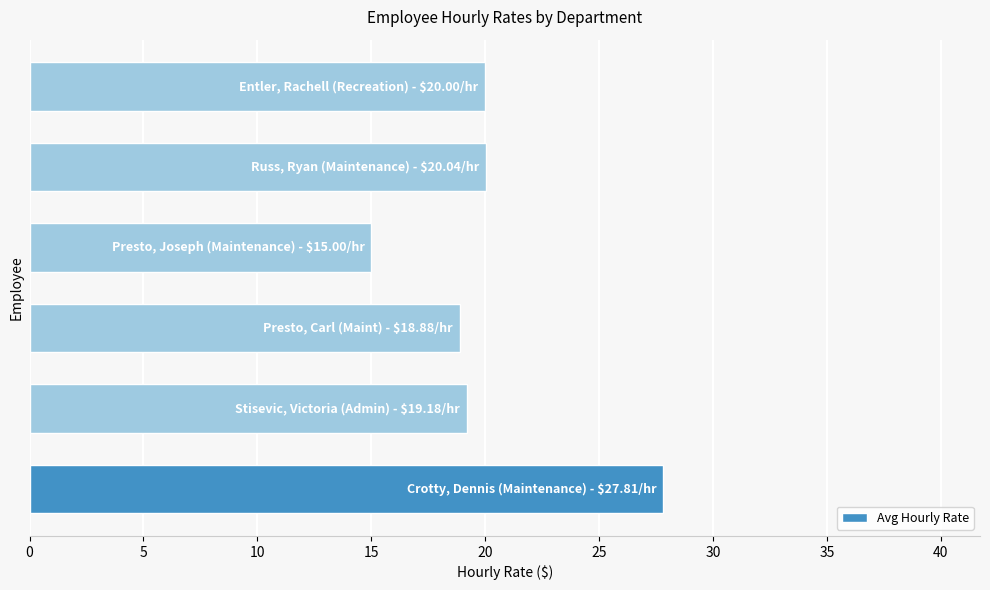

What is the average value?

20.2